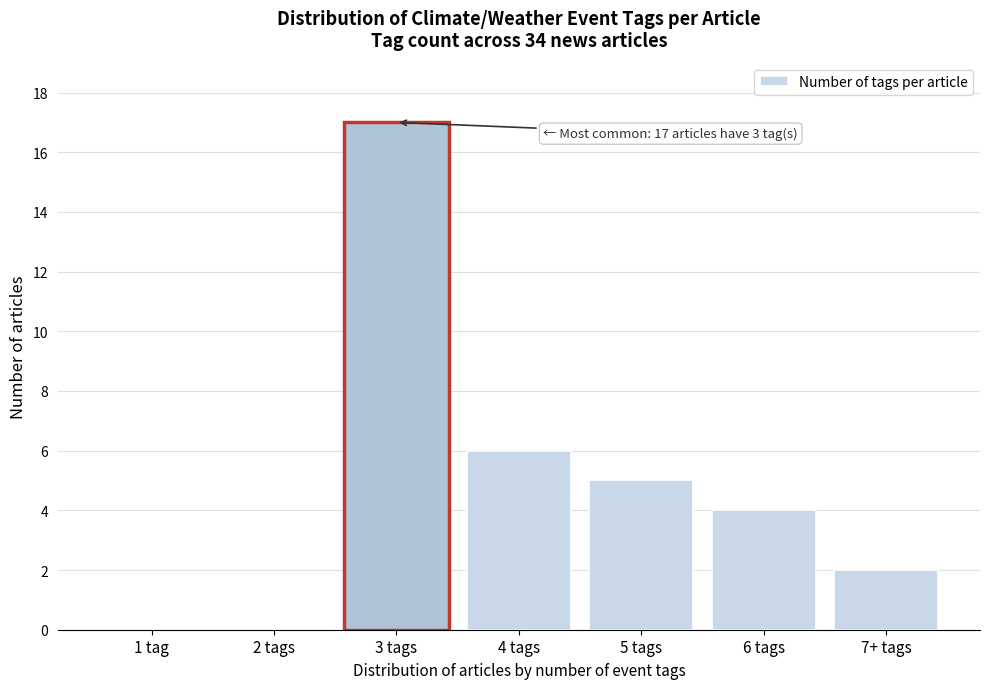

Reading right to left, transcribe all the data shown in this chart.

7+ tags=2	6 tags=4	5 tags=5	4 tags=6	3 tags=17	2 tags=0	1 tag=0